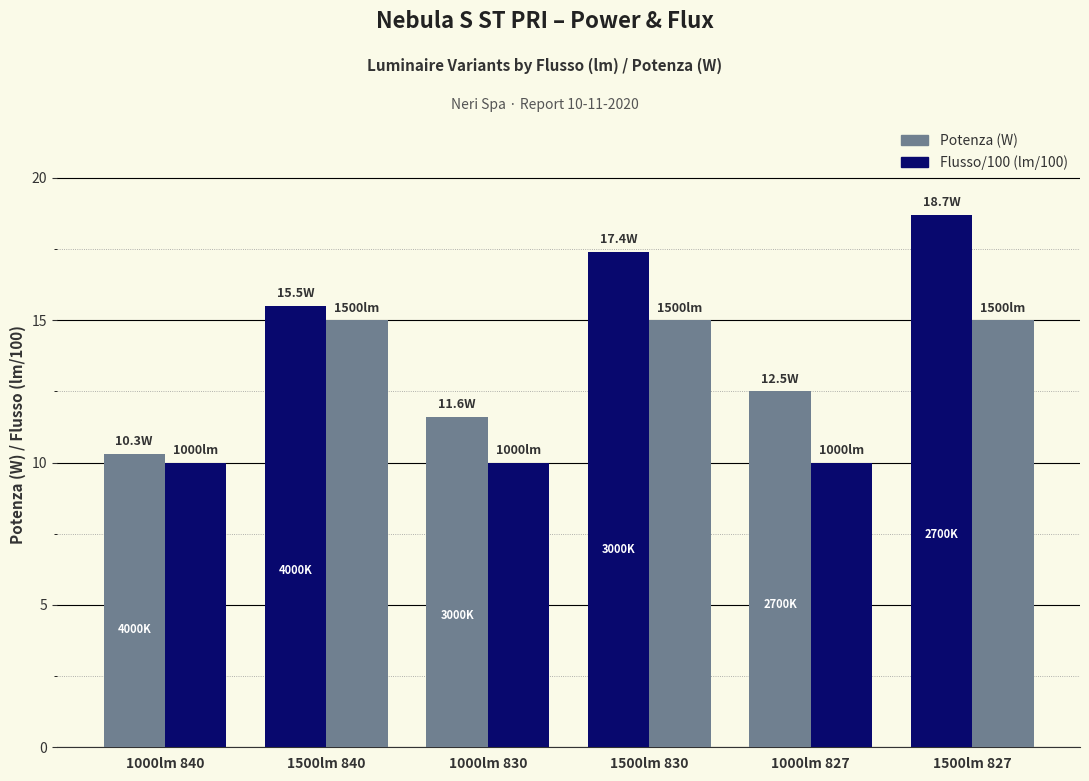

Which series has the largest total across all categories?

Potenza (W)